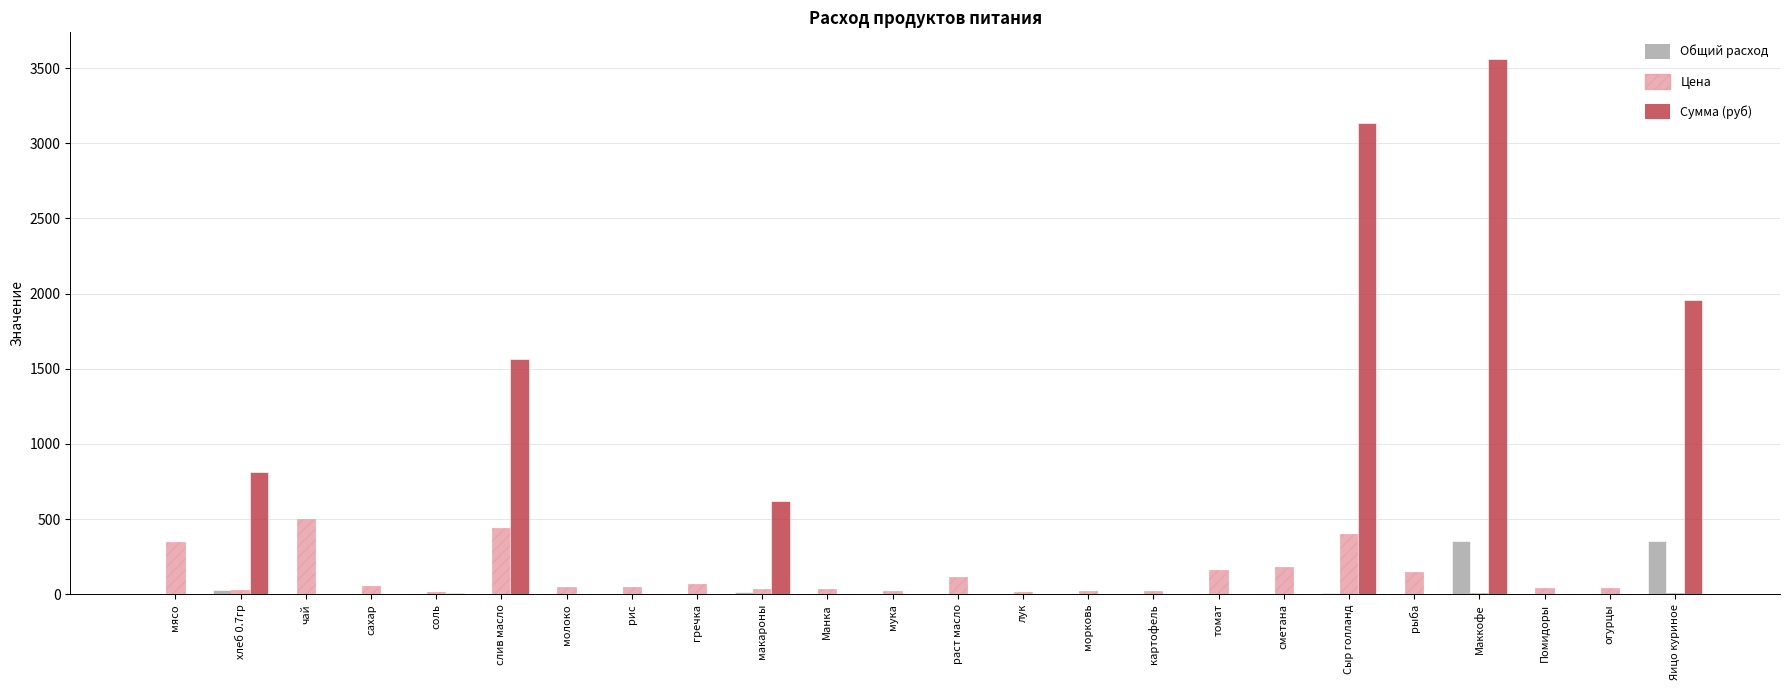

The Общий расход series shows 226.0 at морковь. True or false?

False